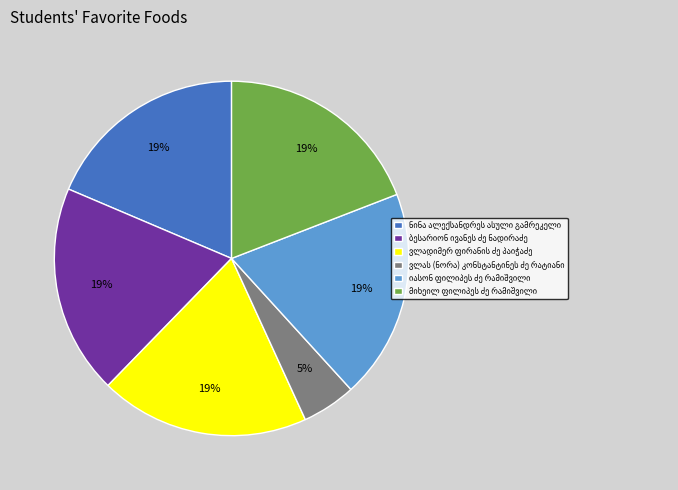

Is there a majority slice in this chart?

No